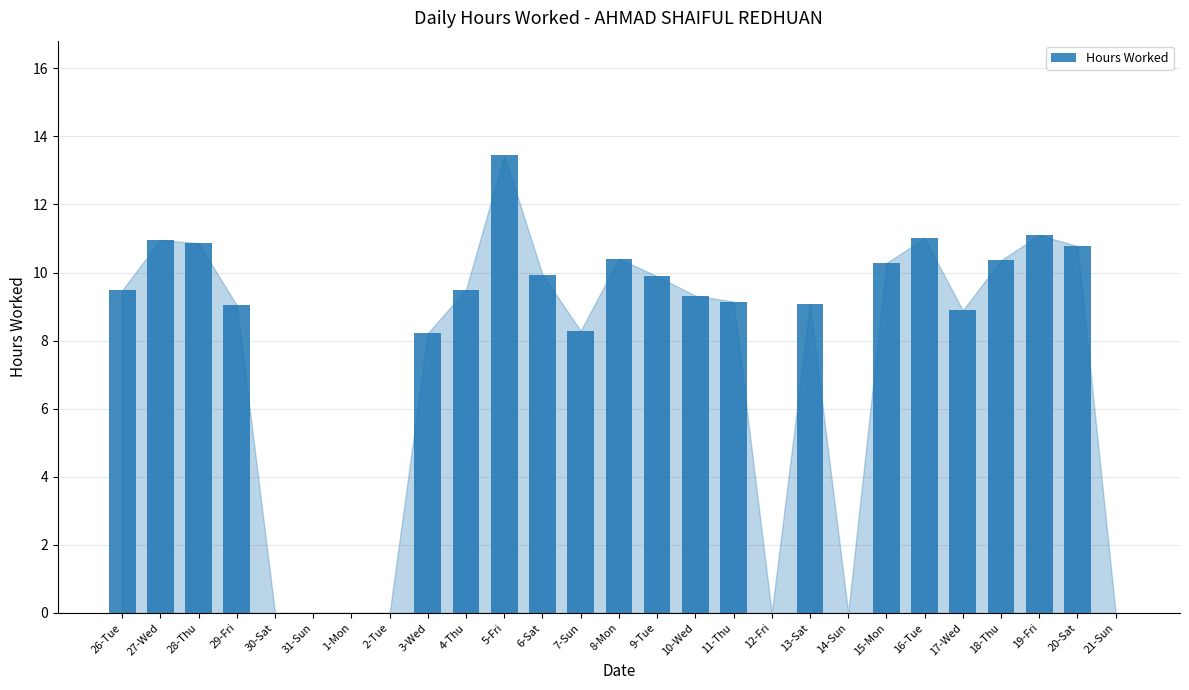

What is the change in value from 8-Mon to 15-Mon?

-0.1